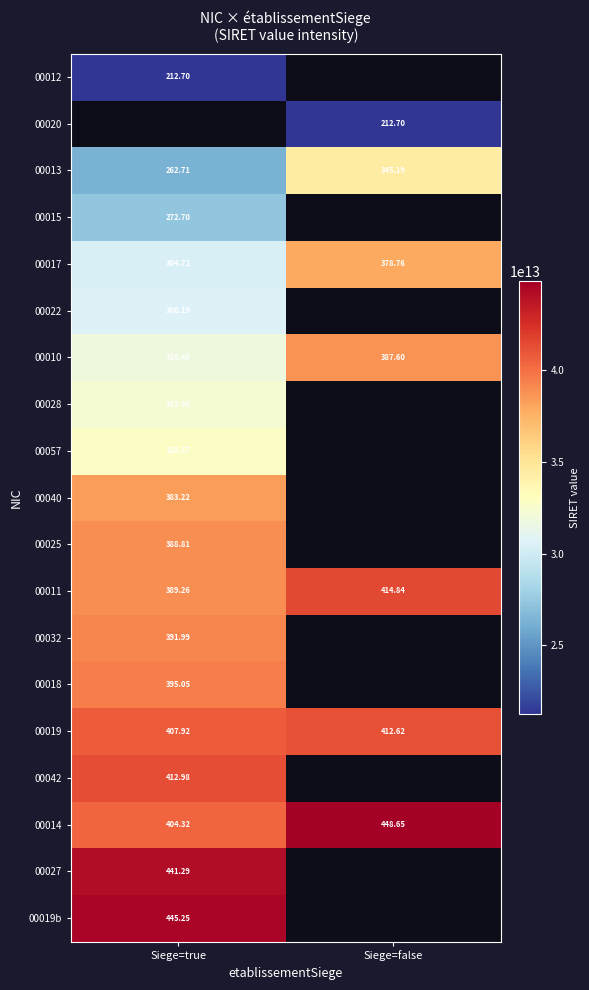

Where is 00010 nearest to the value 353?

Siege=true